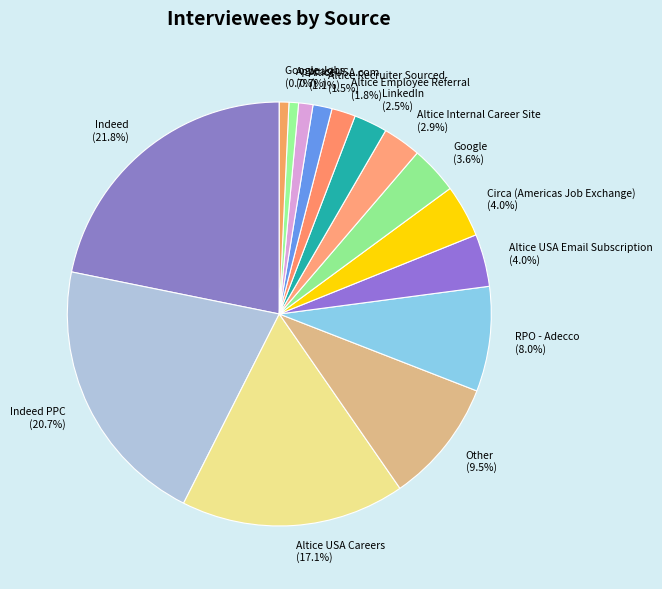

Combined, do AlticeUSA.com (1.1%) and Google Jobs (0.7%) account for over 50%?

No